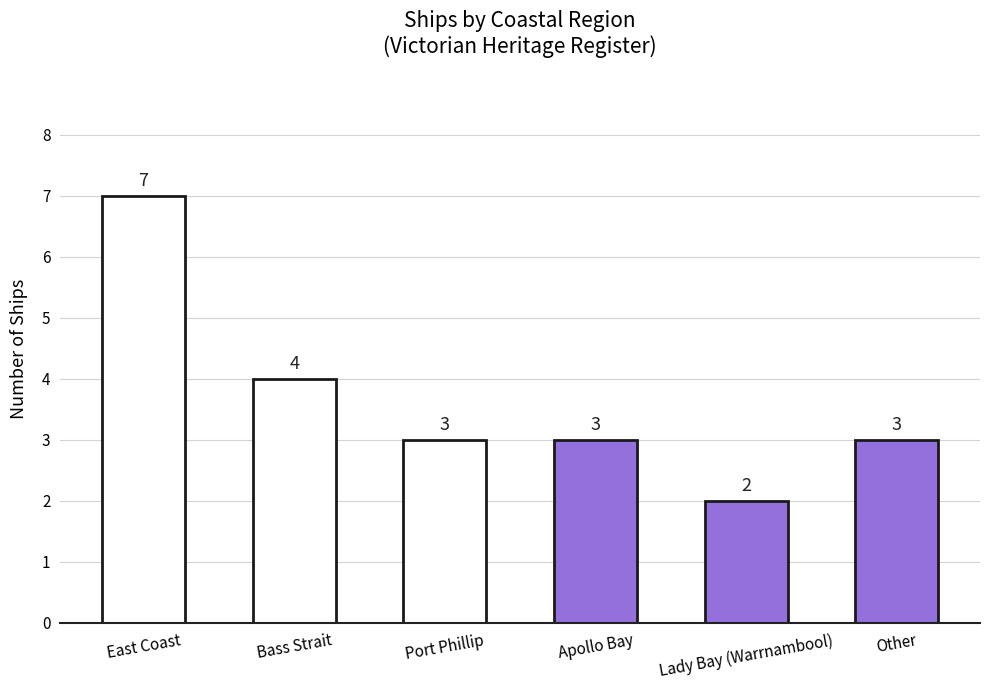

How many bars are there in total?

6